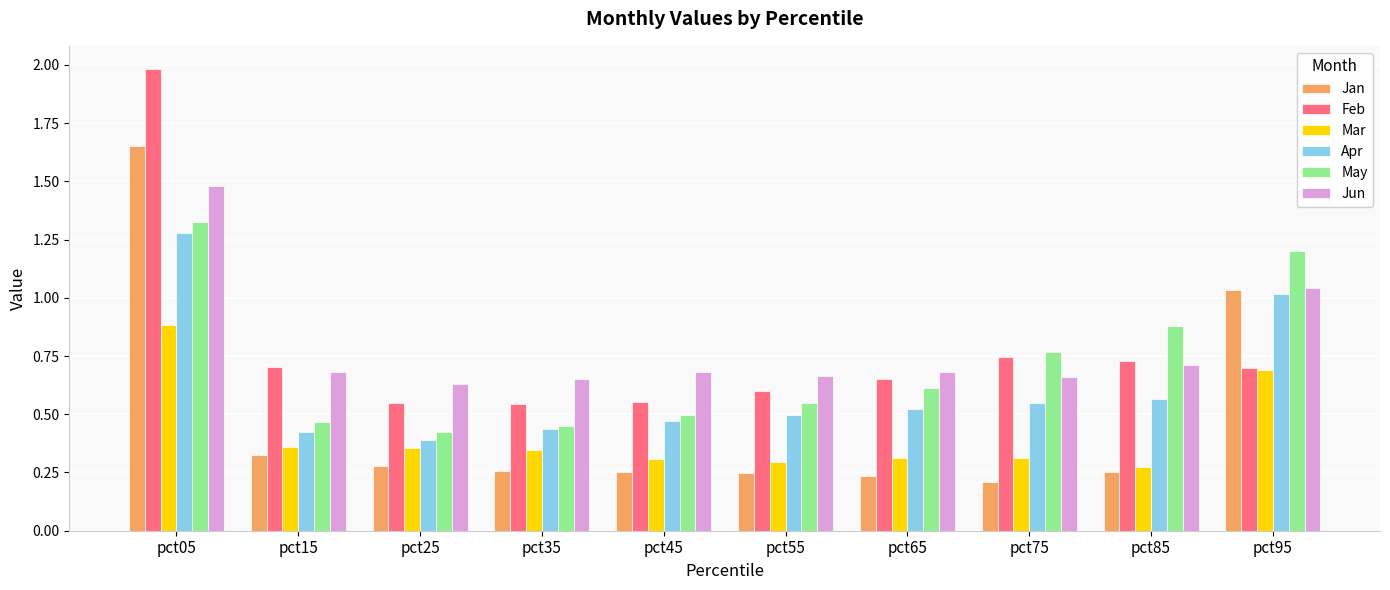

What is the greatest value displayed?

2.0